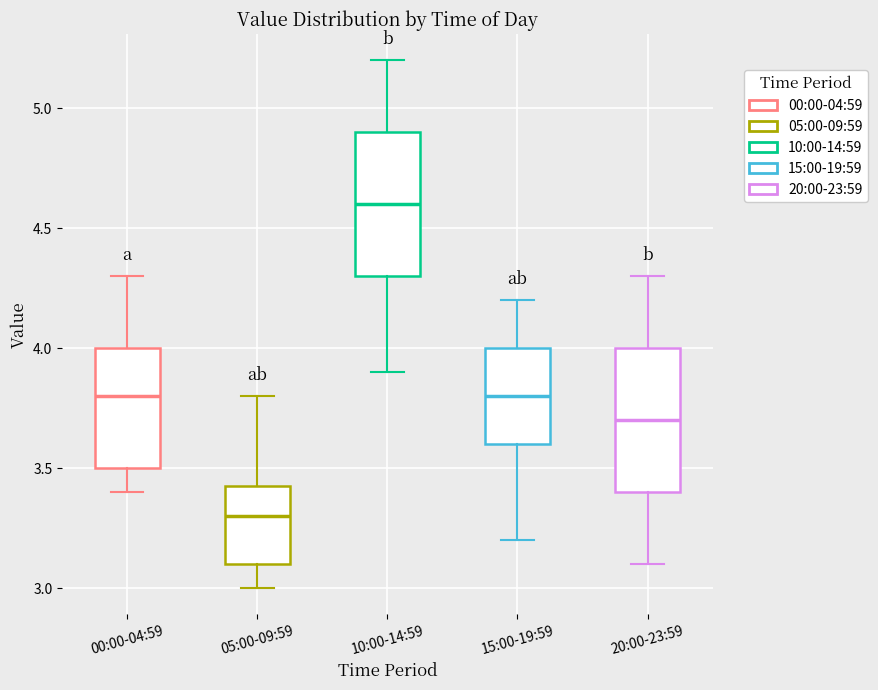

Reading left to right, read every box against the y-axis: the position of its median line, the range the box covers, and the ends of its whiskers. The values are not printed on the chart, so give them approximately, as read against the axis.

00:00-04:59: median 3.80, box 3.50 to 4.00, whiskers 3.40 to 4.30
05:00-09:59: median 3.30, box 3.10 to 3.45, whiskers 3.00 to 3.80
10:00-14:59: median 4.60, box 4.30 to 4.90, whiskers 3.90 to 5.20
15:00-19:59: median 3.80, box 3.60 to 4.00, whiskers 3.20 to 4.20
20:00-23:59: median 3.70, box 3.40 to 4.00, whiskers 3.10 to 4.30